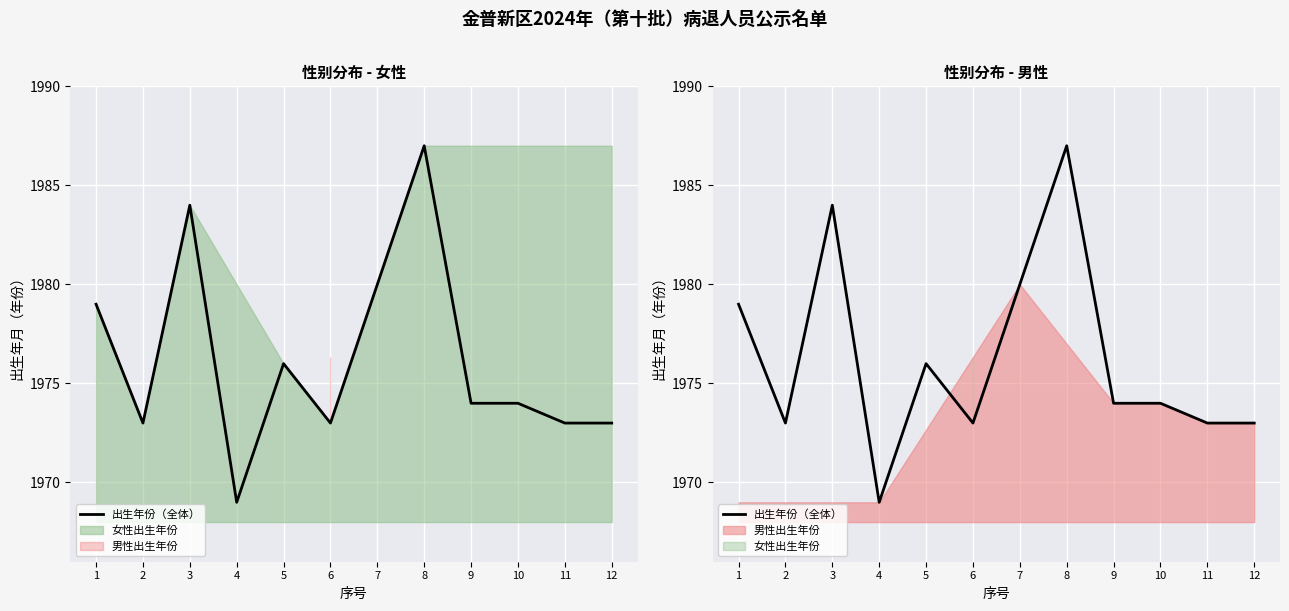

Is it true that the value at 9 is 1198?

False